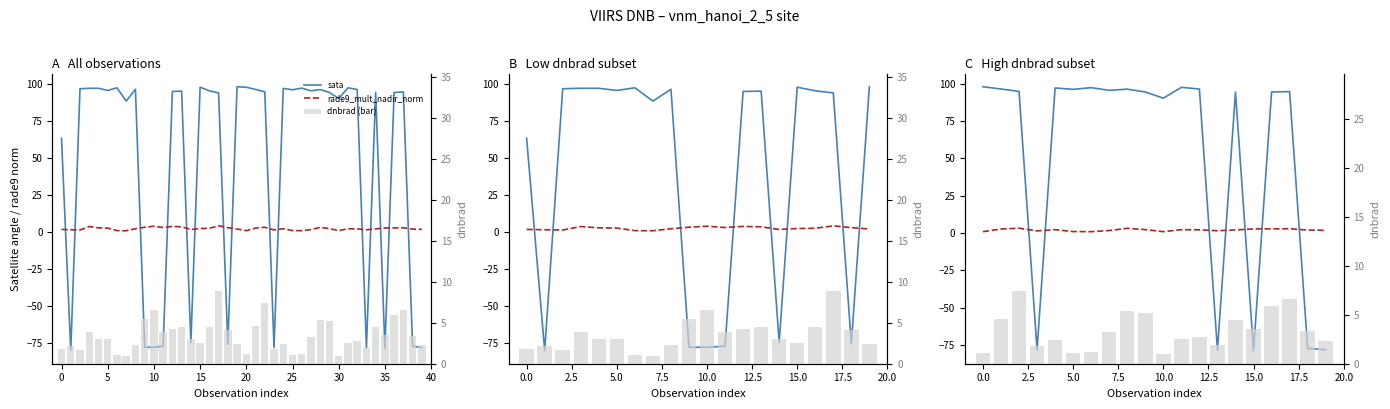

List the series in order of their peak value, lowest first.

rade9_mult_nadir_norm, dnbrad (bar), sata